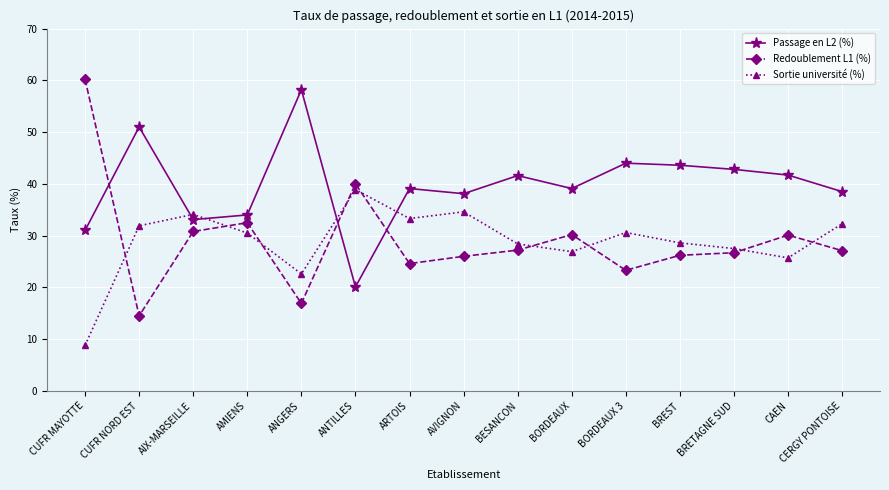

What is the spread (max minus min) of values at BESANCON?

14.4